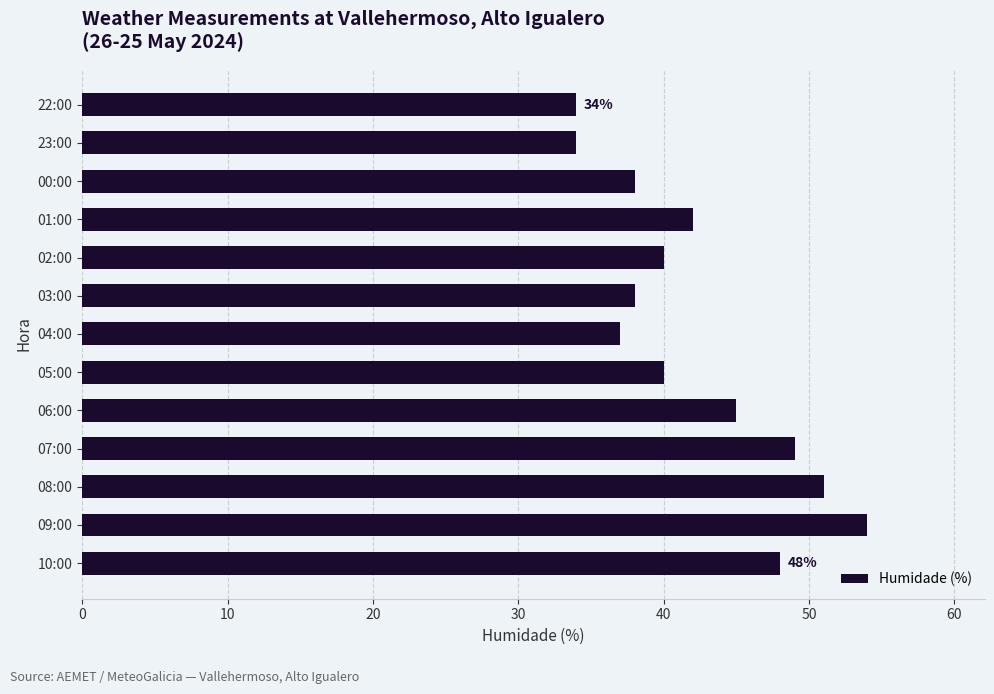

True or false: the data shows 34 at 22:00.

True